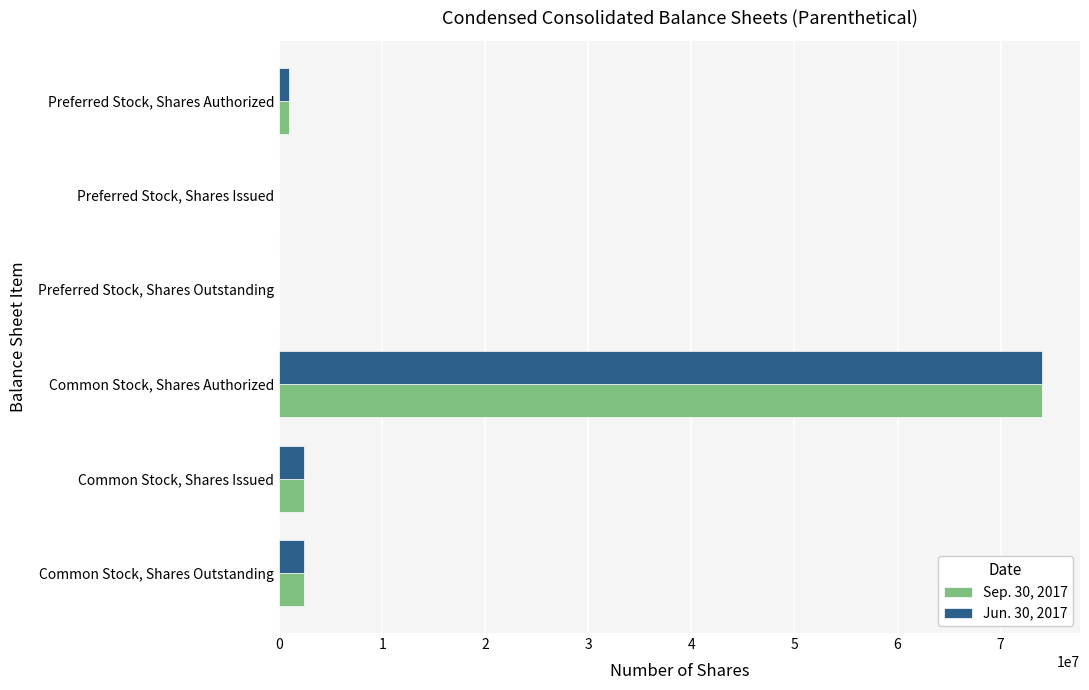

What is the total value across all series at Common Stock, Shares Issued?

4775316